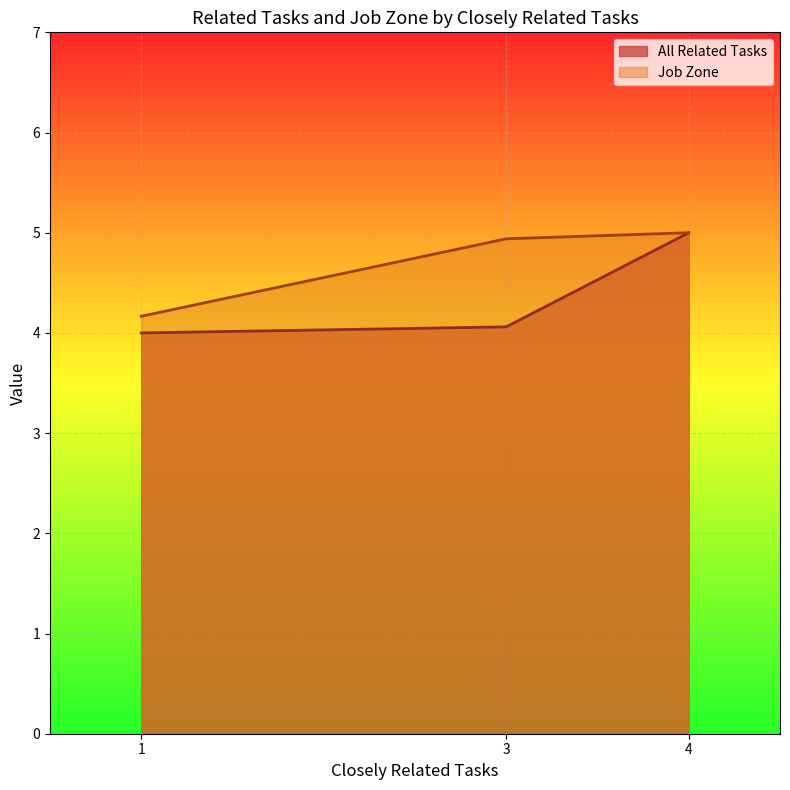

Which category has the lowest value in the Job Zone series?

1